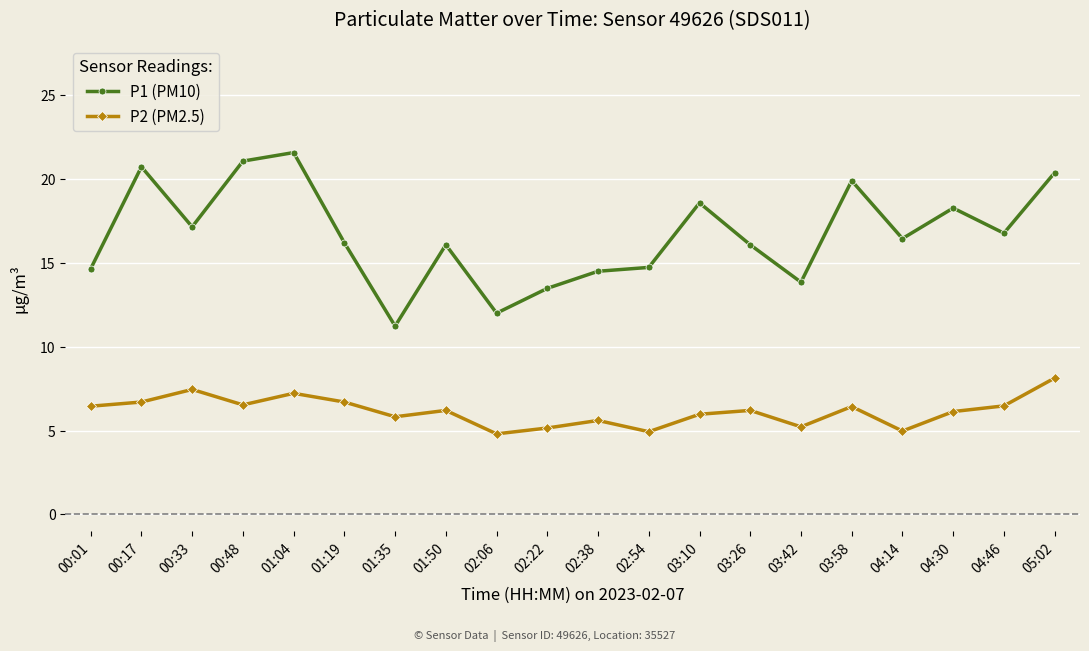

How many series are shown in this chart?

2